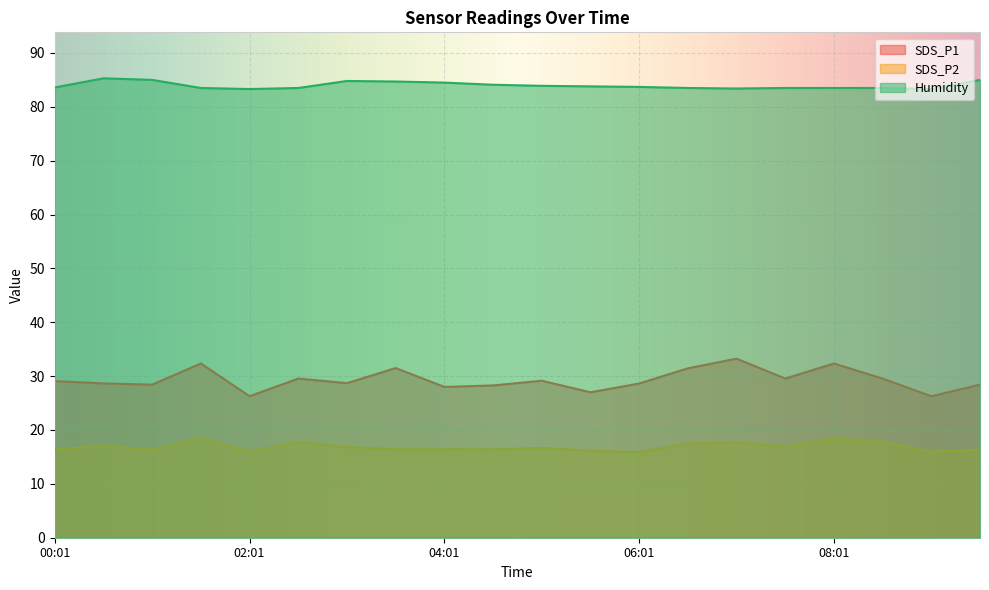

Is the value of SDS_P1 at 04:01 greater than the value of SDS_P2 at 06:31?

Yes